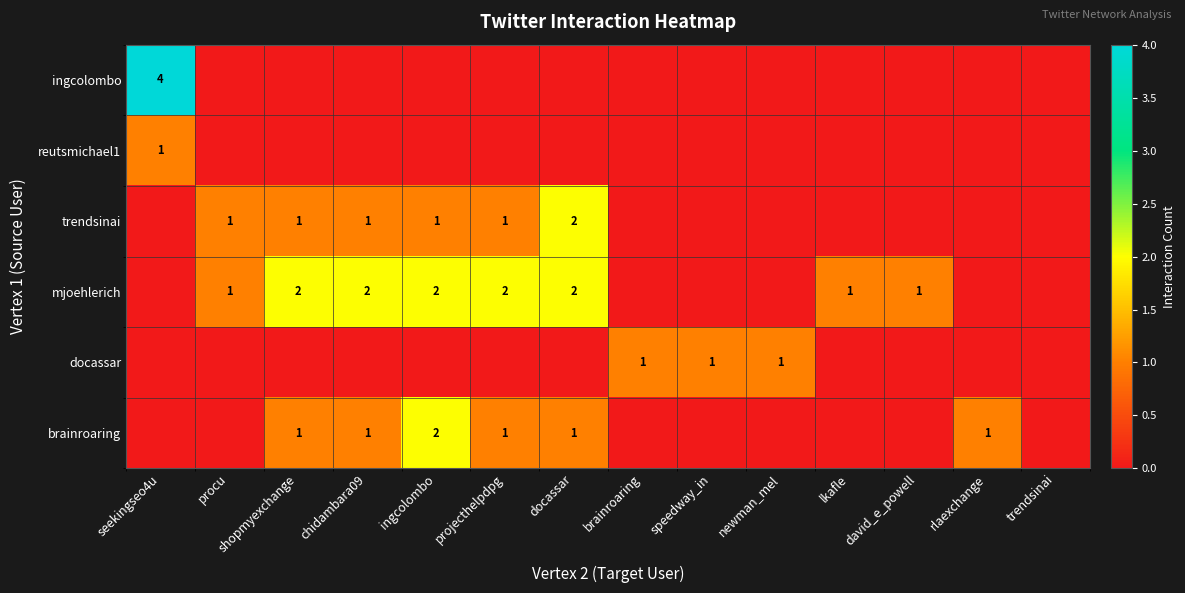

Which category has the highest value across all series?

seekingseo4u